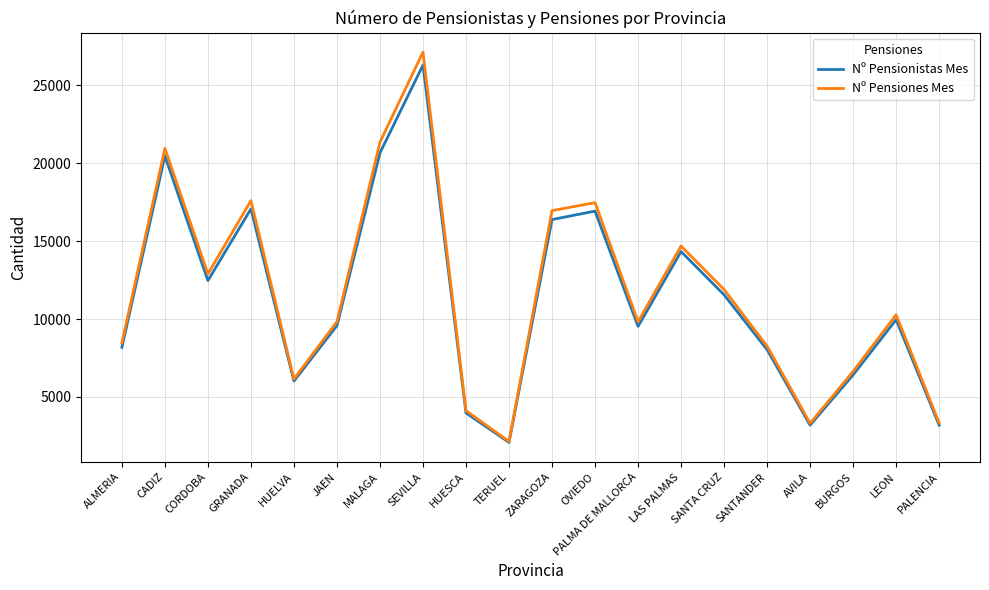

What is the average value of the Nº Pensiones Mes series?

11664